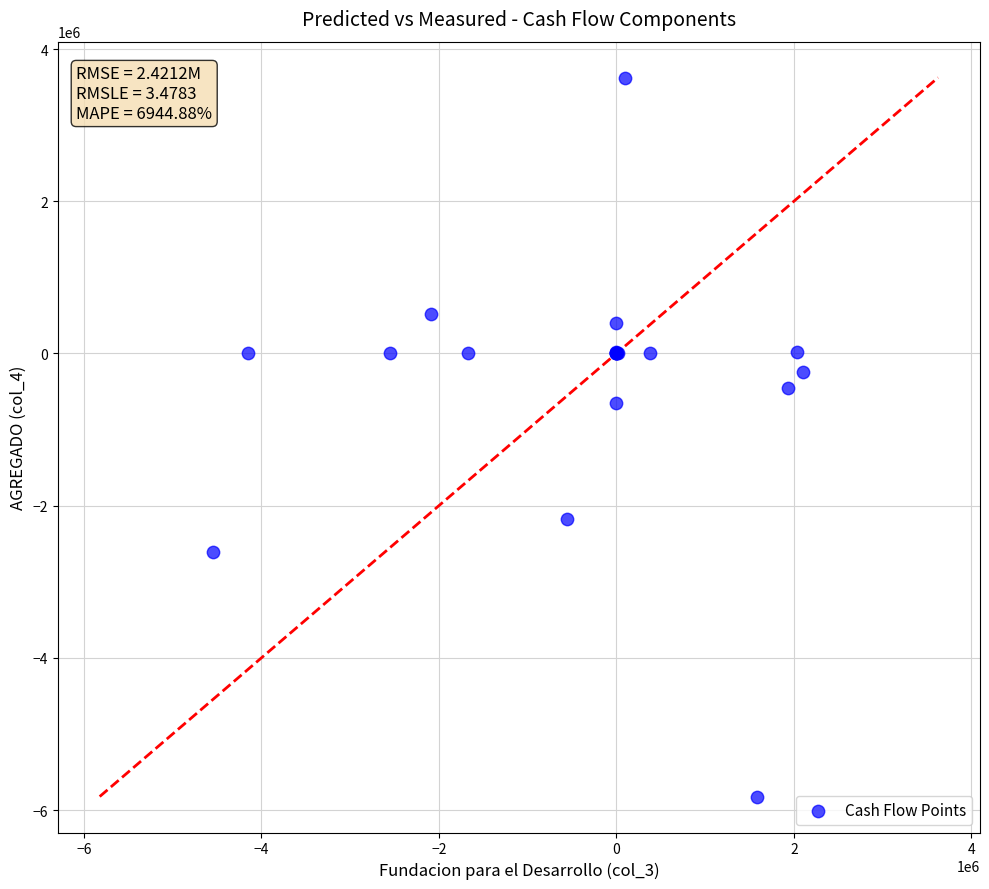

What Y value in the scatter plot is closest to -1099139?

-649453.7